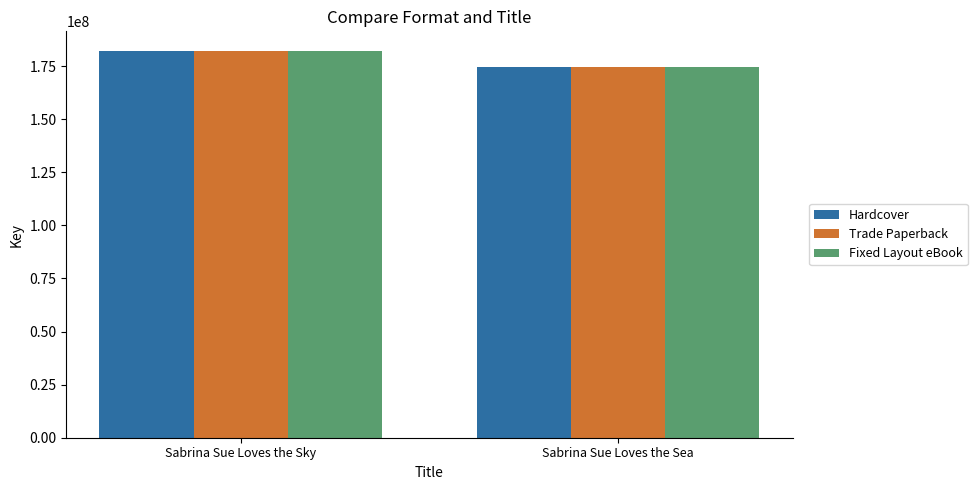

What is the sum of the Hardcover values at Sabrina Sue Loves the Sea and Sabrina Sue Loves the Sky?

357105295